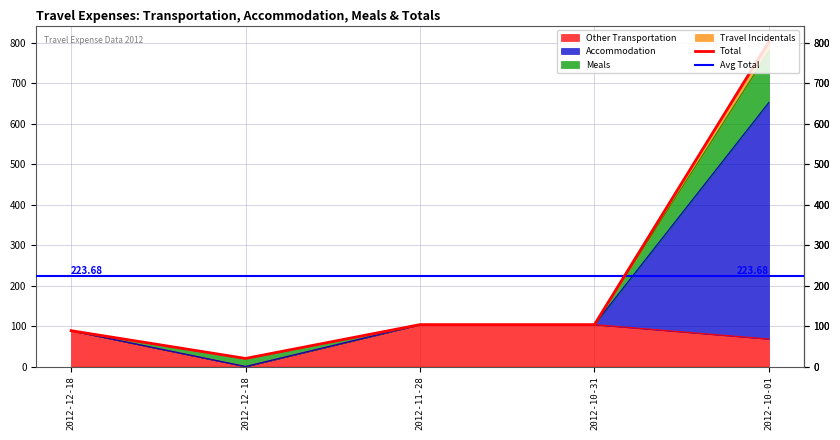

True or false: Travel Incidentals and Subtotal intersect in this chart.

False